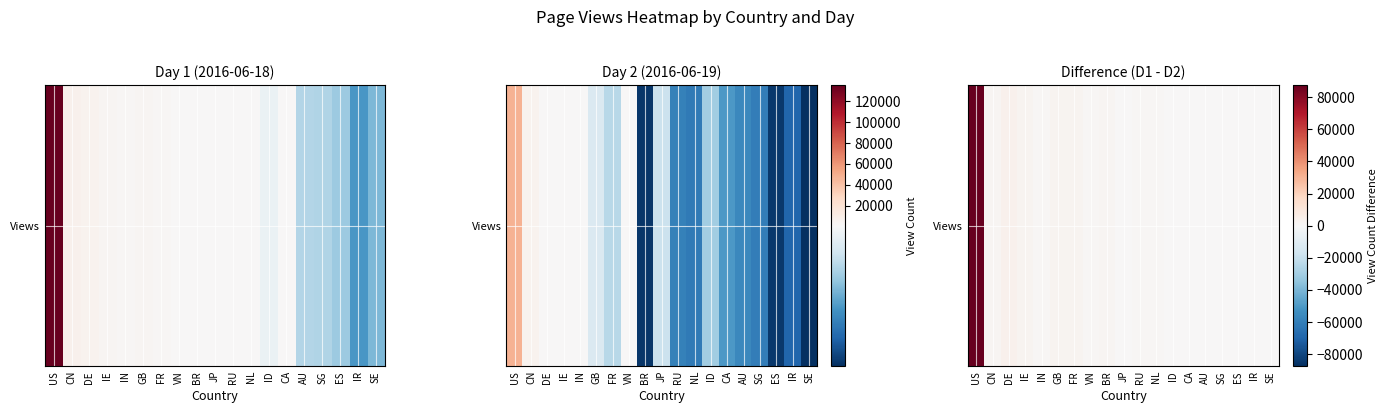

What is the difference between the values at VN and ES?

226